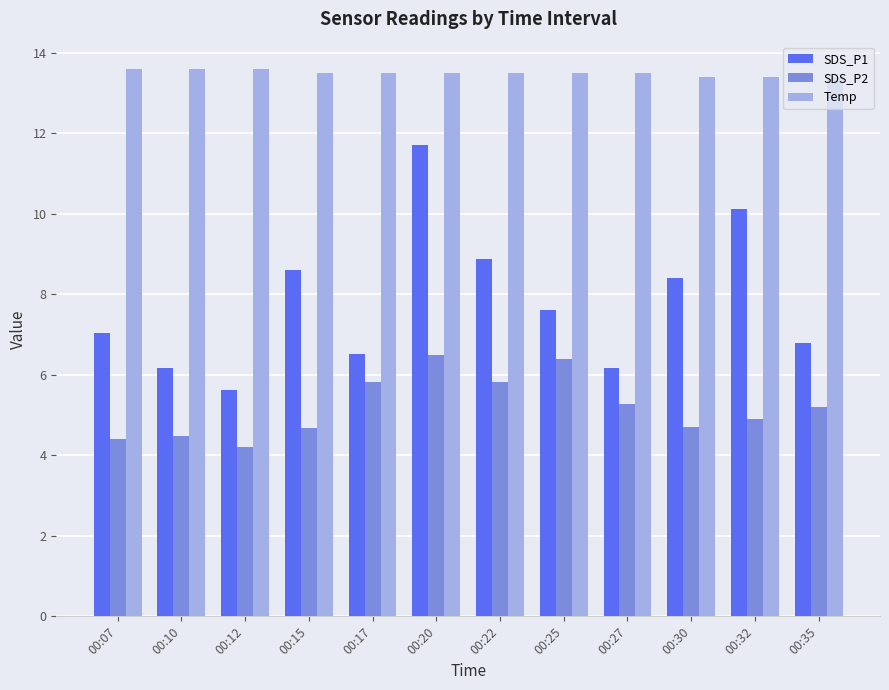

Reading left to right, list all the values displayed in this chart.

SDS_P1: 7.0	6.2	5.6	8.6	6.5	11.7	8.9	7.6	6.2	8.4	10.1	6.8
SDS_P2: 4.4	4.5	4.2	4.7	5.8	6.5	5.8	6.4	5.3	4.7	4.9	5.2
Temp: 13.6	13.6	13.6	13.5	13.5	13.5	13.5	13.5	13.5	13.4	13.4	13.4